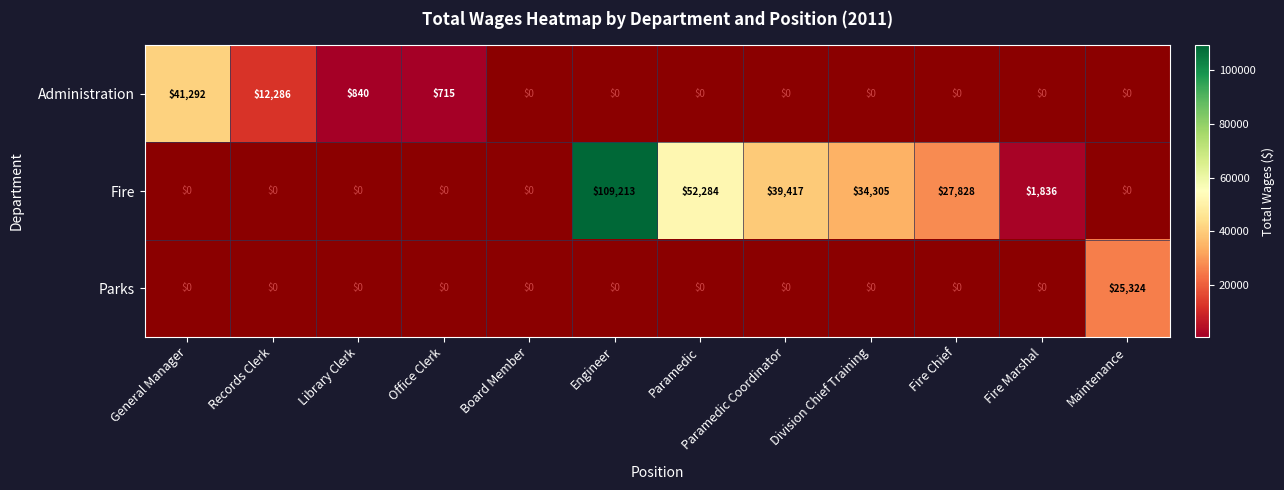

Is it true that Administration equals 840 at Library Clerk?

True